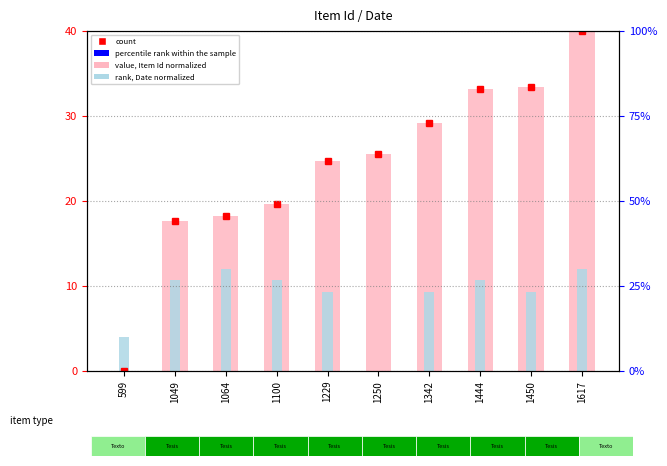

Which series has the largest total across all categories?

value, Item Id (normalized)